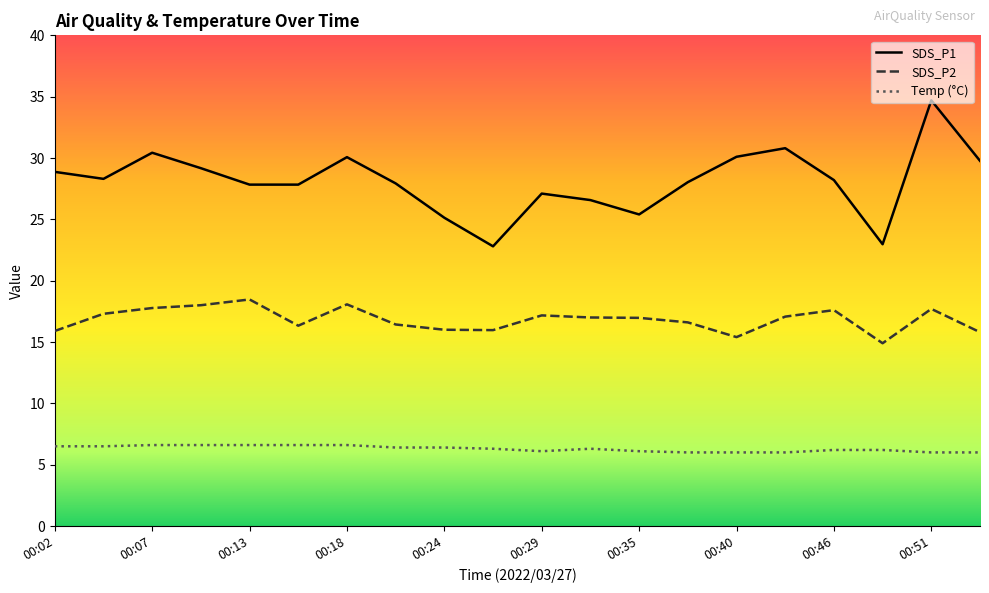

What is the difference between the highest and lowest values at 00:40?

24.1